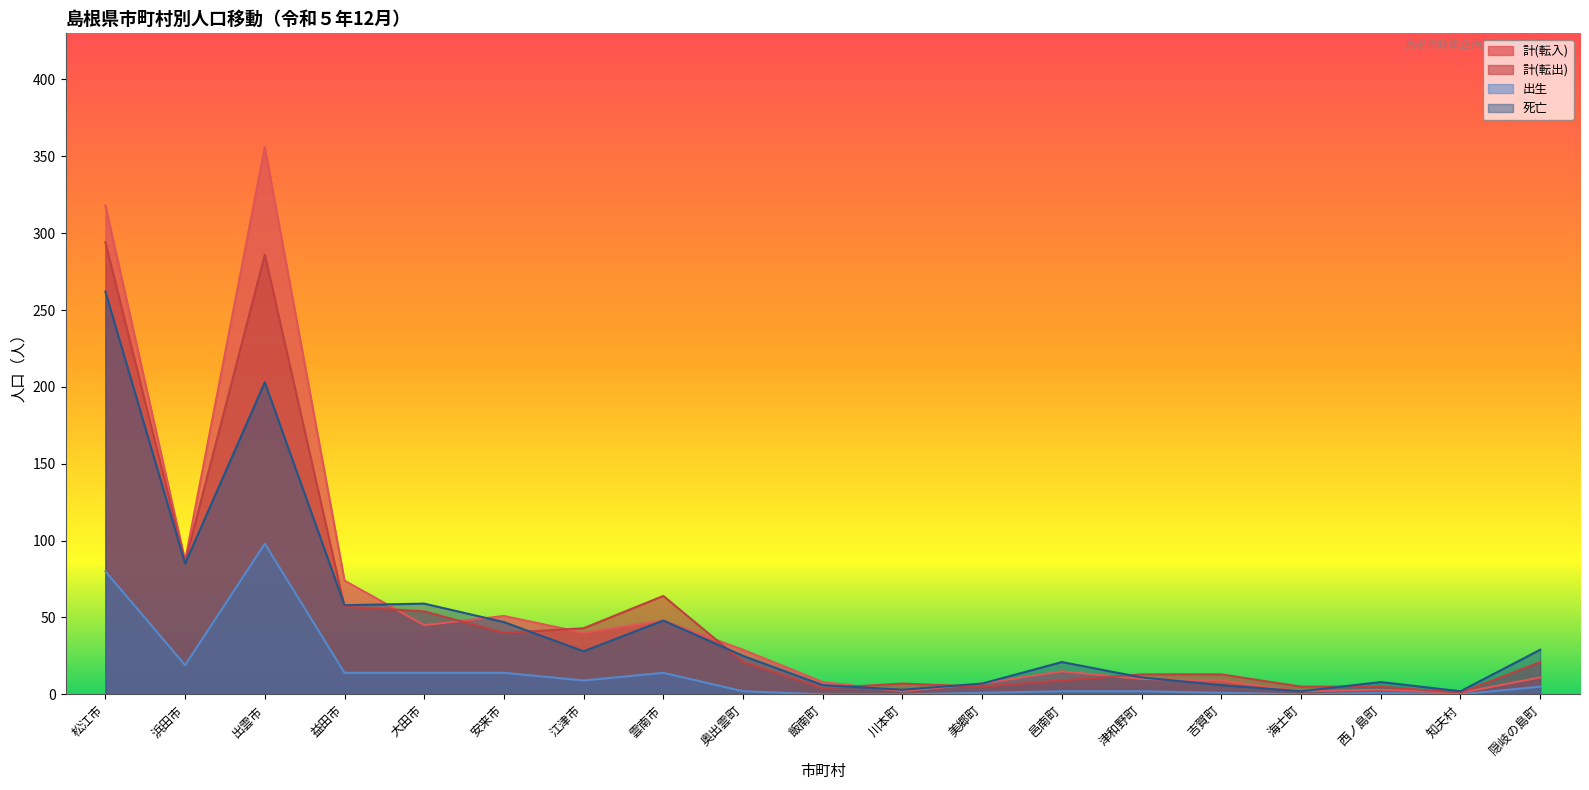

At 益田市, list the series in order from largest to smallest.

計(転入), 死亡, 計(転出), 出生